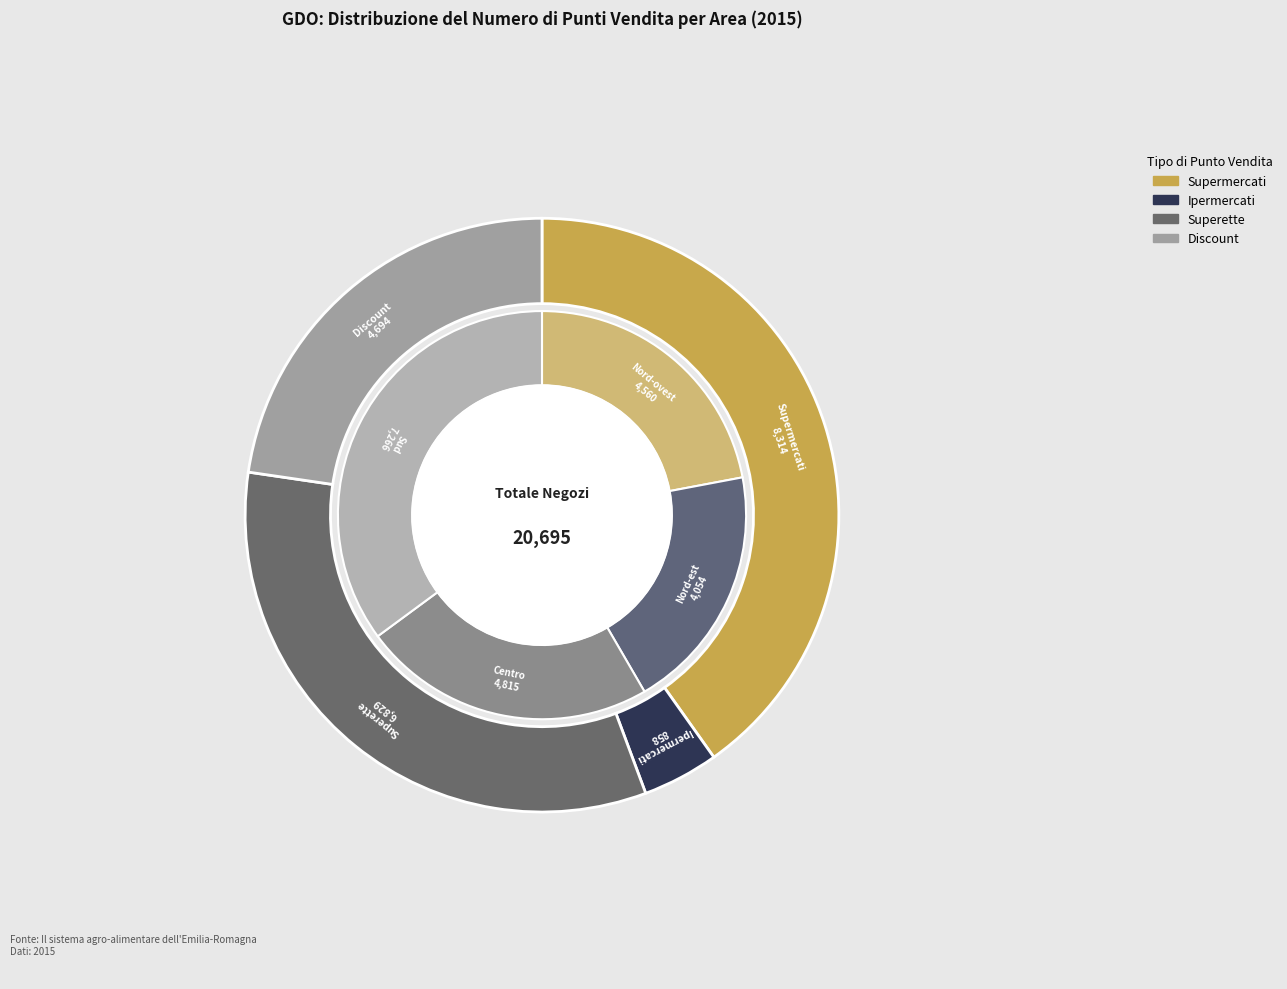

Is there a majority slice in this chart?

No